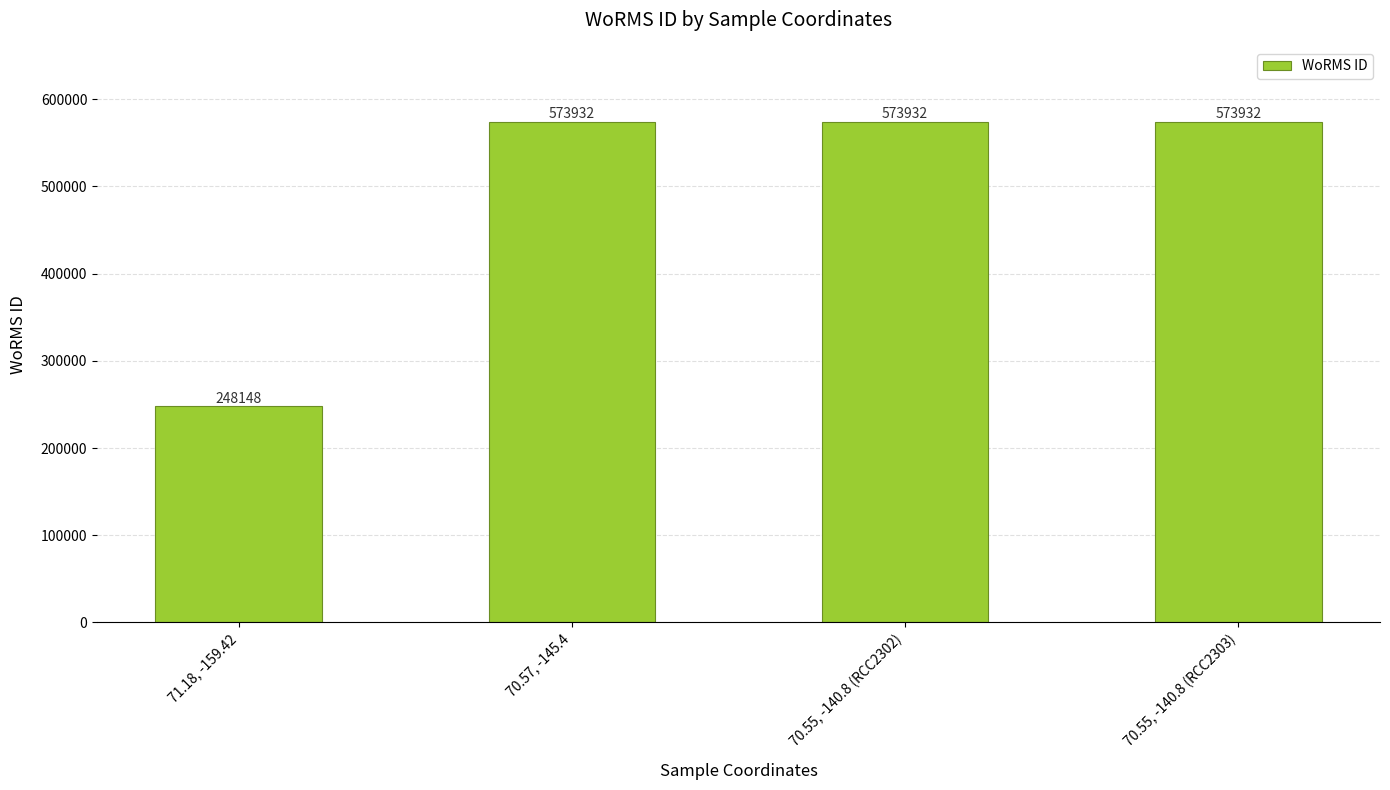

The value at 70.55, -140.8 (RCC2303) is 1030366. True or false?

False